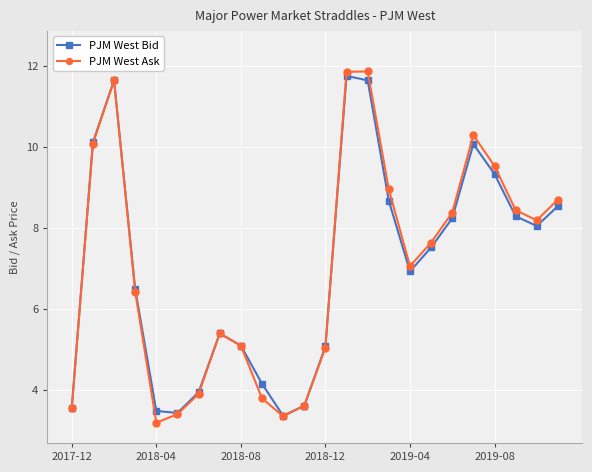

Which series has the largest range (max minus min)?

PJM West Ask